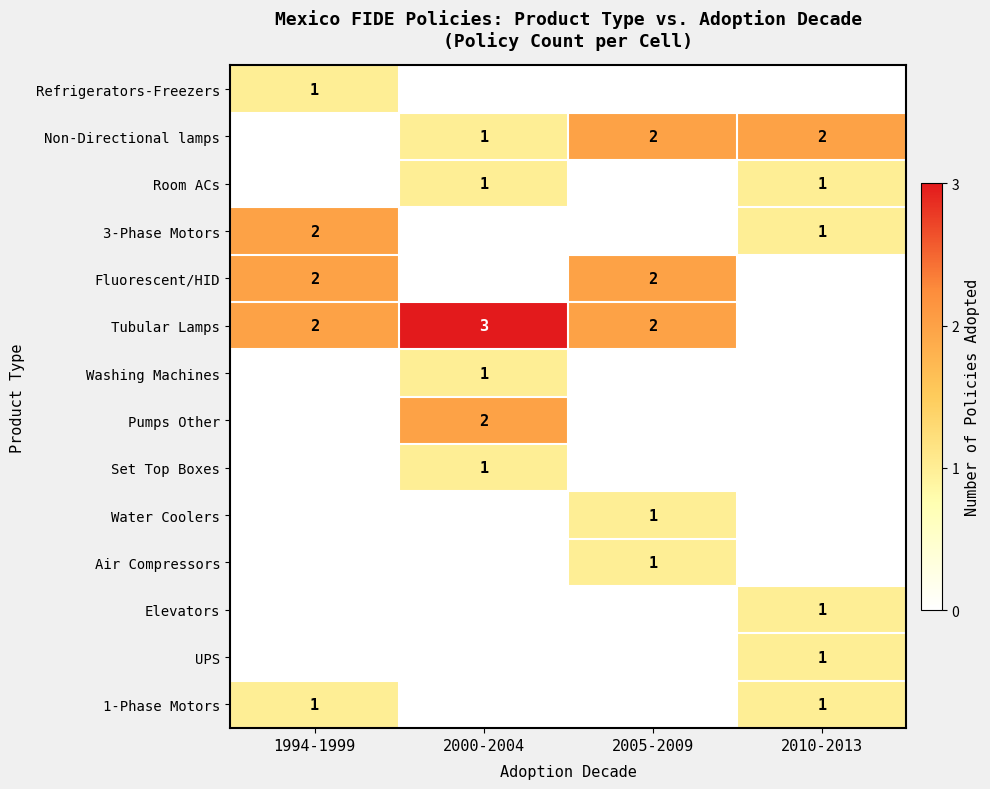

The value of Non-Directional lamps at 2005-2009 is 2. True or false?

True